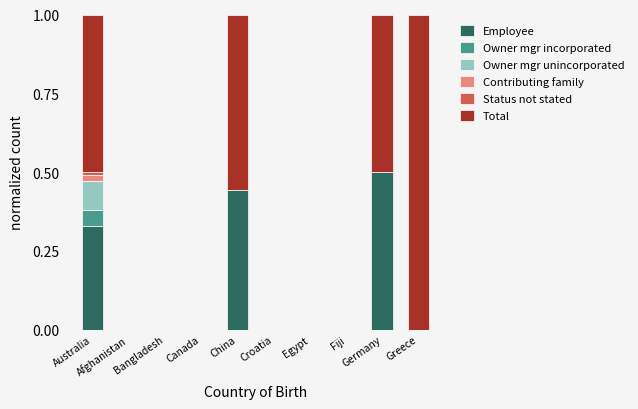

What is the maximum value for Employee?

0.5